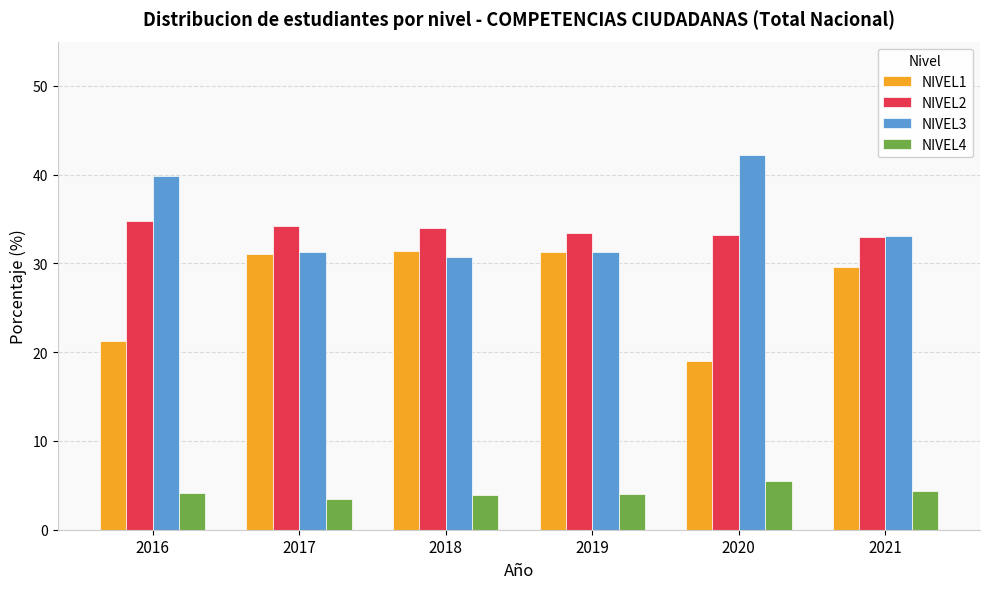

Is it true that NIVEL1 equals 49.8 at 2019?

False